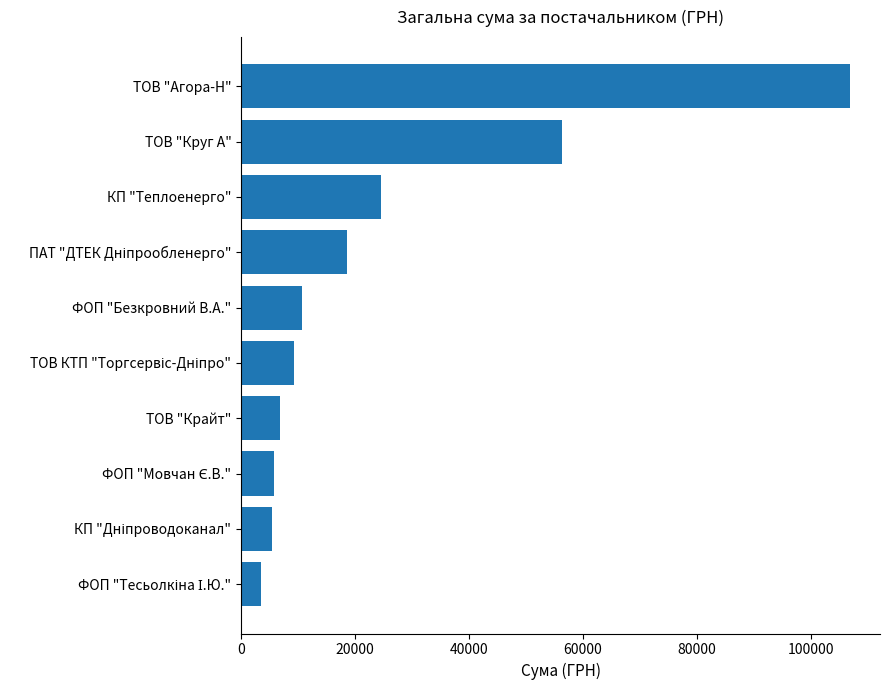

What value does the data have at КП "Теплоенерго"?

24536.0